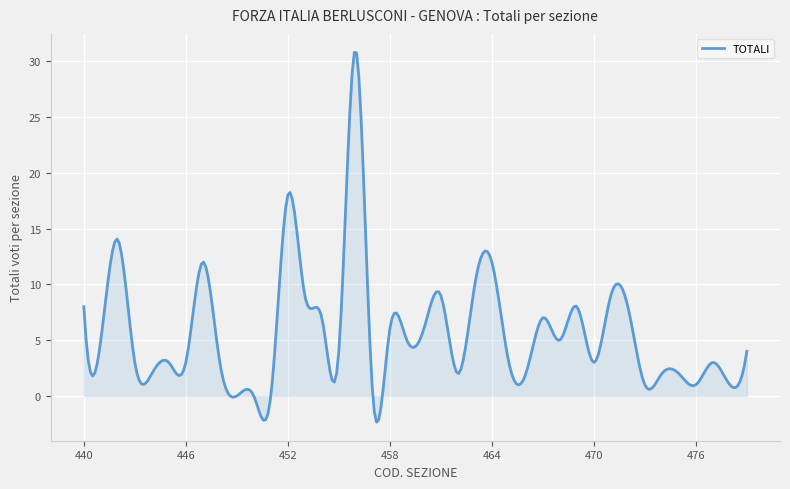

What is the greatest value displayed?

30.8